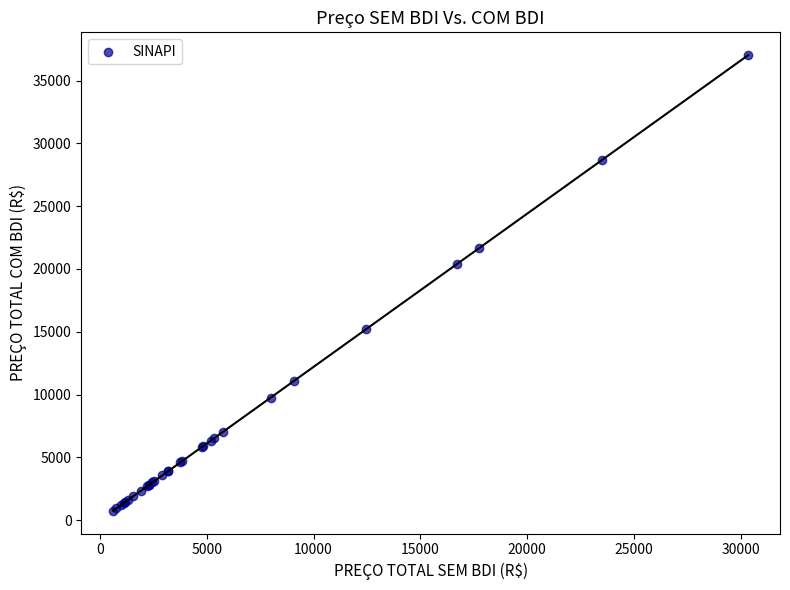

What Y value in the scatter plot is closest to 18888?

20406.0